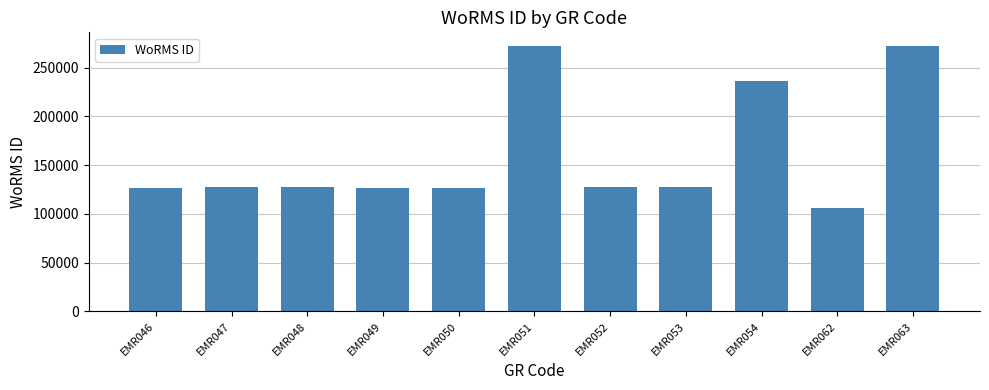

Is it true that the value at EMR054 is 408615?

False